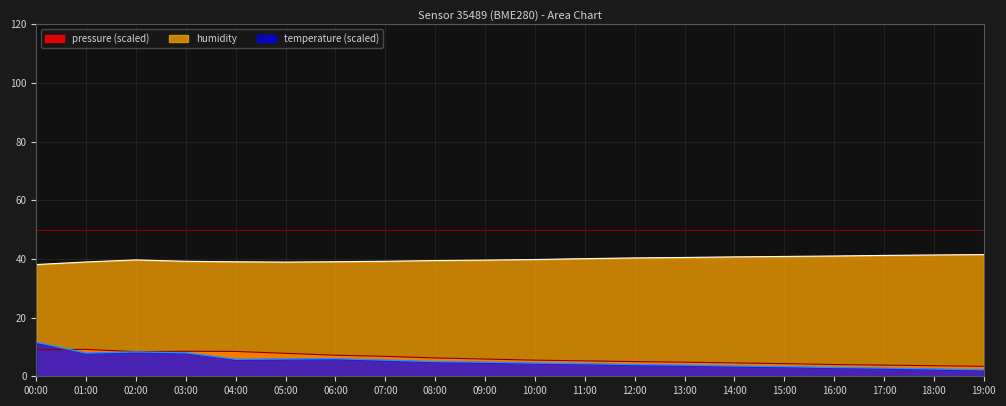

What is the average value of the humidity series?

39.9